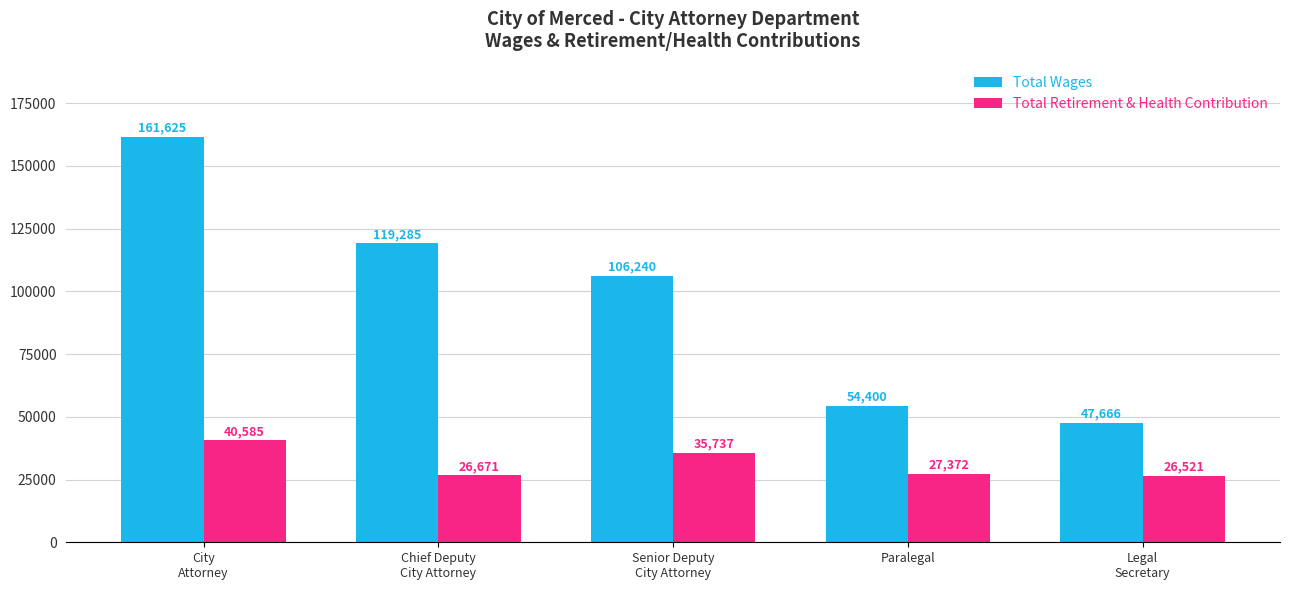

Reading left to right, what are all the values shown in this chart?

Total Wages: City
Attorney=161625	Chief Deputy
City Attorney=119285	Senior Deputy
City Attorney=106240	Paralegal=54400	Legal
Secretary=47666
Total Retirement & Health Contribution: City
Attorney=40585	Chief Deputy
City Attorney=26671	Senior Deputy
City Attorney=35737	Paralegal=27372	Legal
Secretary=26521